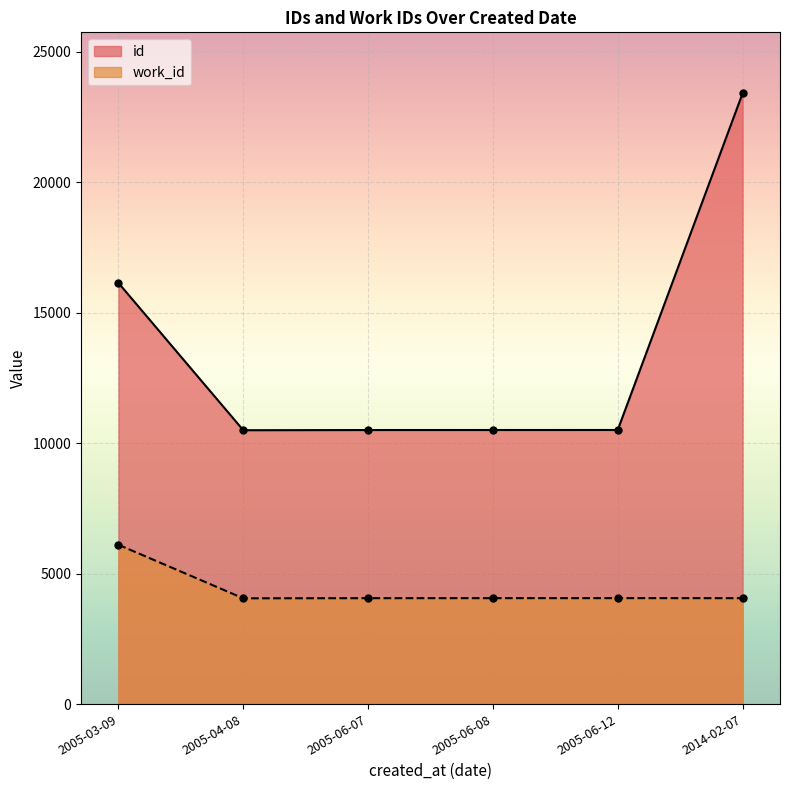

How many data points in work_id are above 4058?

2